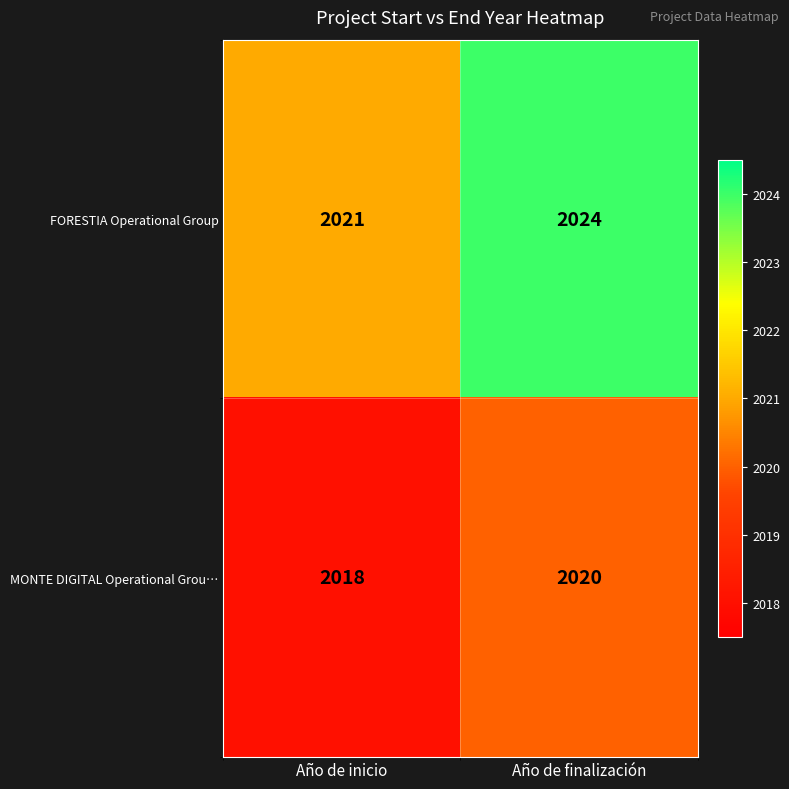

Which series has the largest total across all categories?

FORESTIA Operational Group